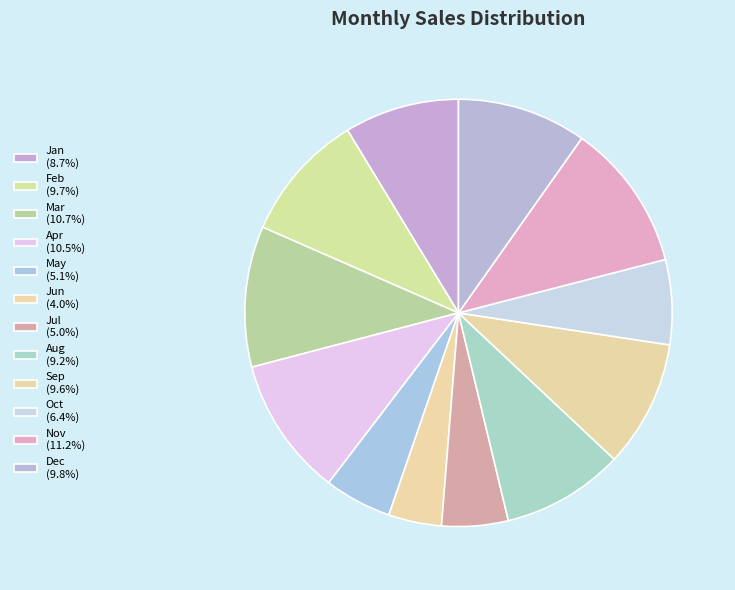

To the nearest percent, what percentage of the pie is May?

5%